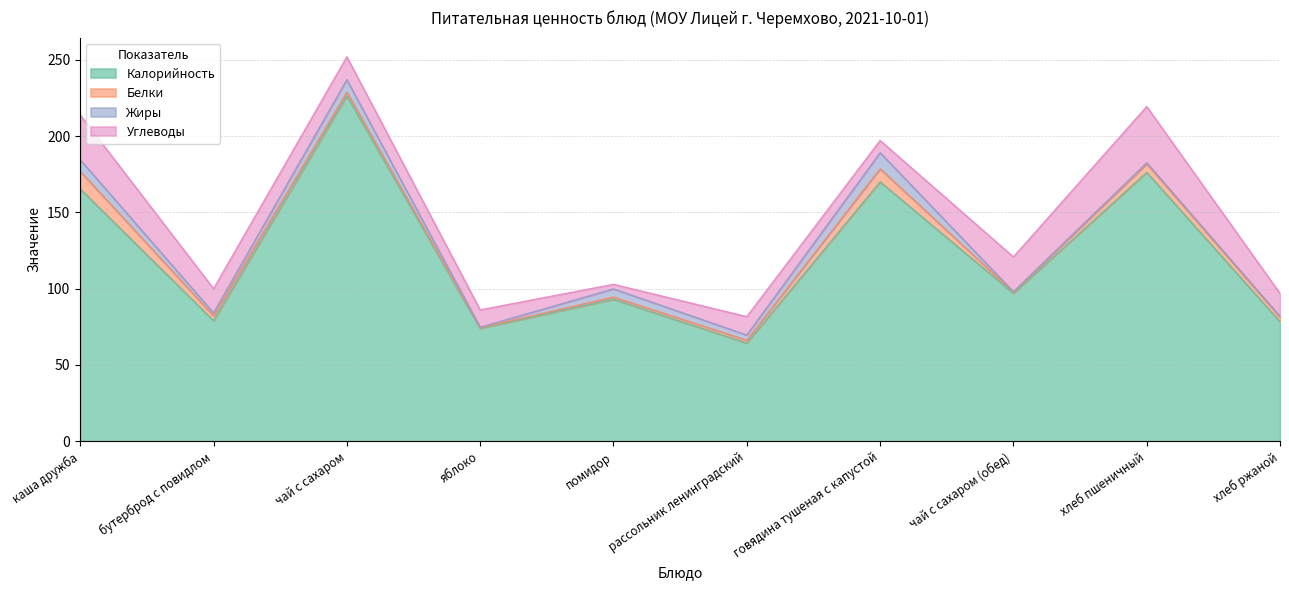

Rank the categories by Калорийность value from highest to lowest.

чай с сахаром, хлеб пшеничный, говядина тушеная с капустой, каша дружба, чай с сахаром (обед), помидор, бутерброд с повидлом, хлеб ржаной, яблоко, рассольник ленинградский